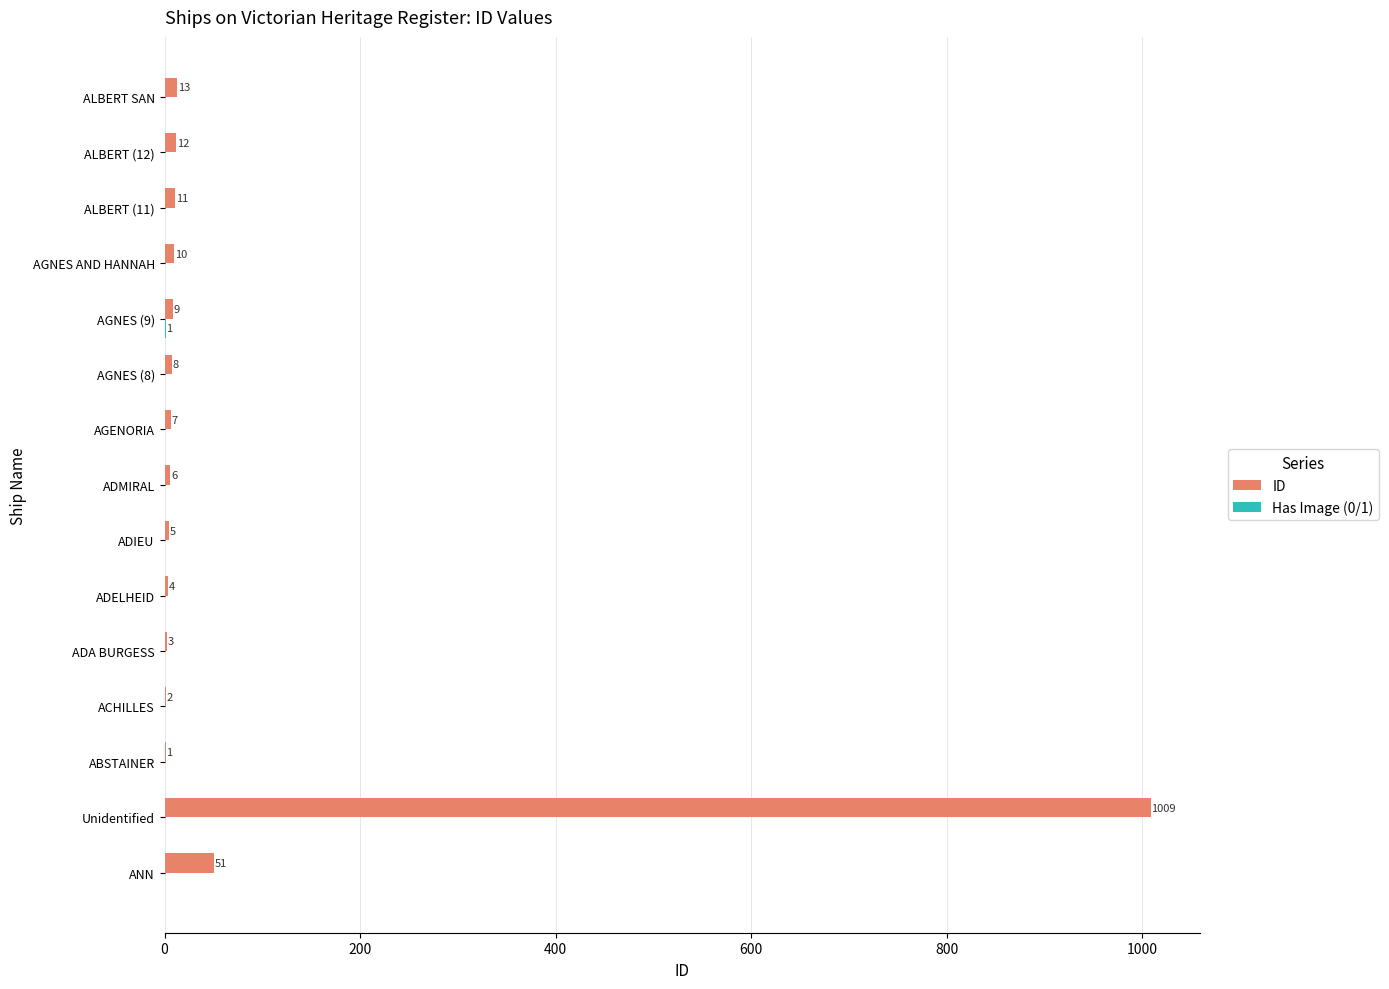

Between ABSTAINER and ADA BURGESS, which series saw the biggest shift?

ID